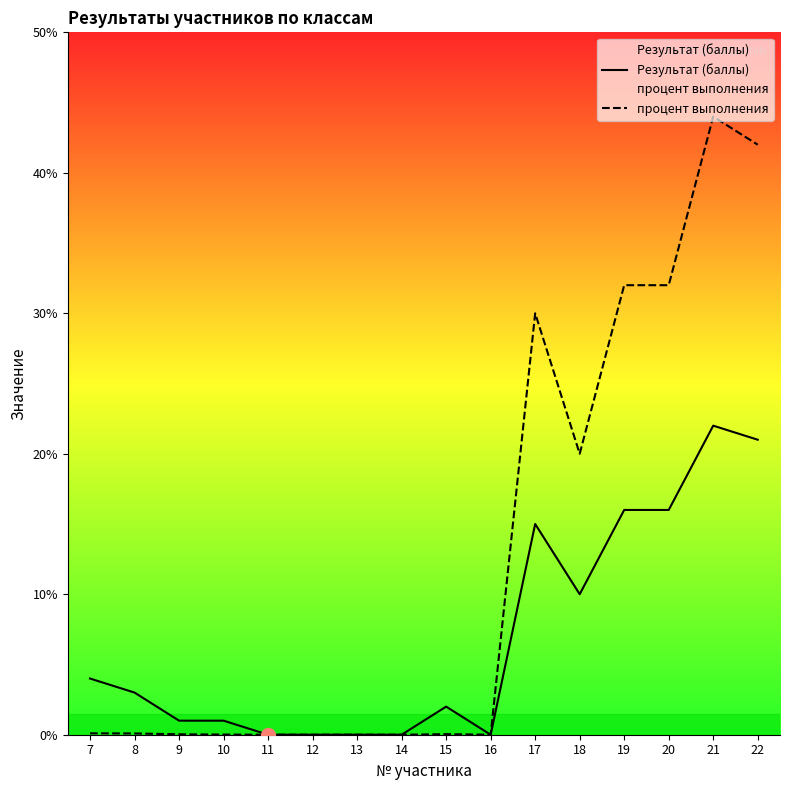

Is the value of Результат (баллы) at 13 greater than the value of процент выполнения at 13?

No